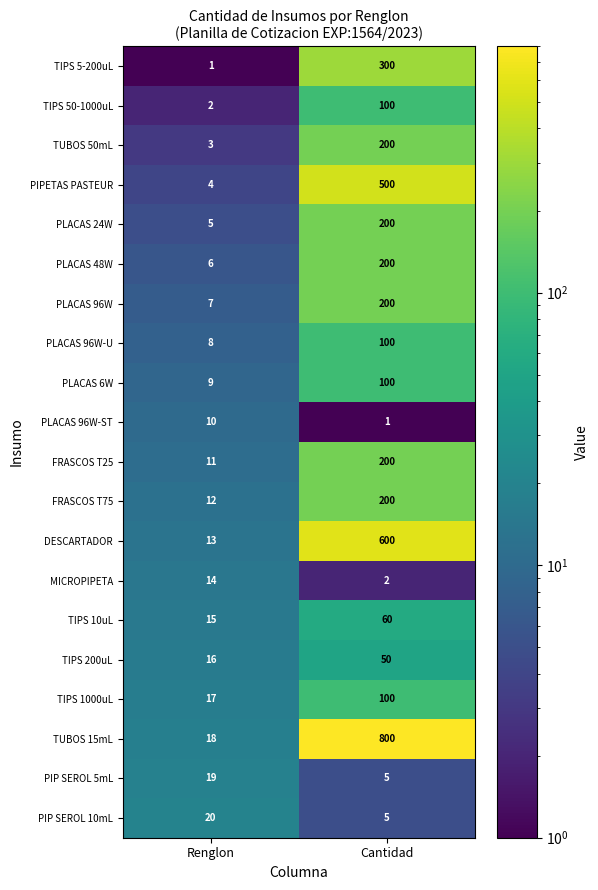

Which category has the highest value in the PIPETAS PASTEUR series?

Cantidad